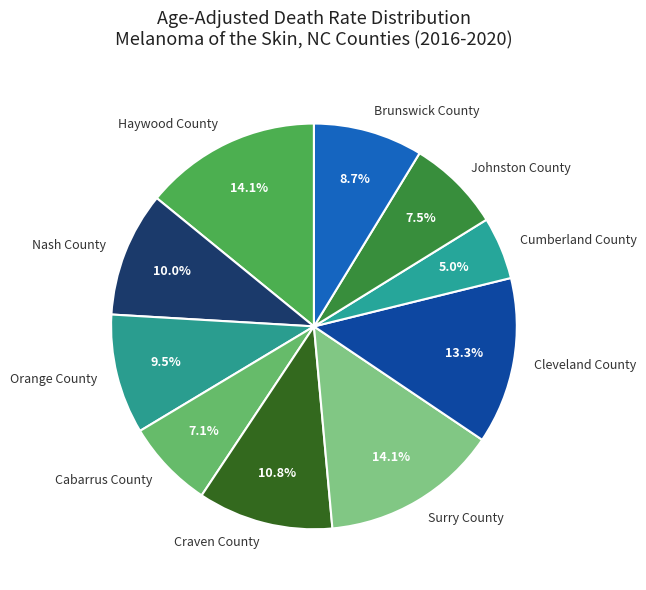

To the nearest percent, what is the average slice percentage?

10%